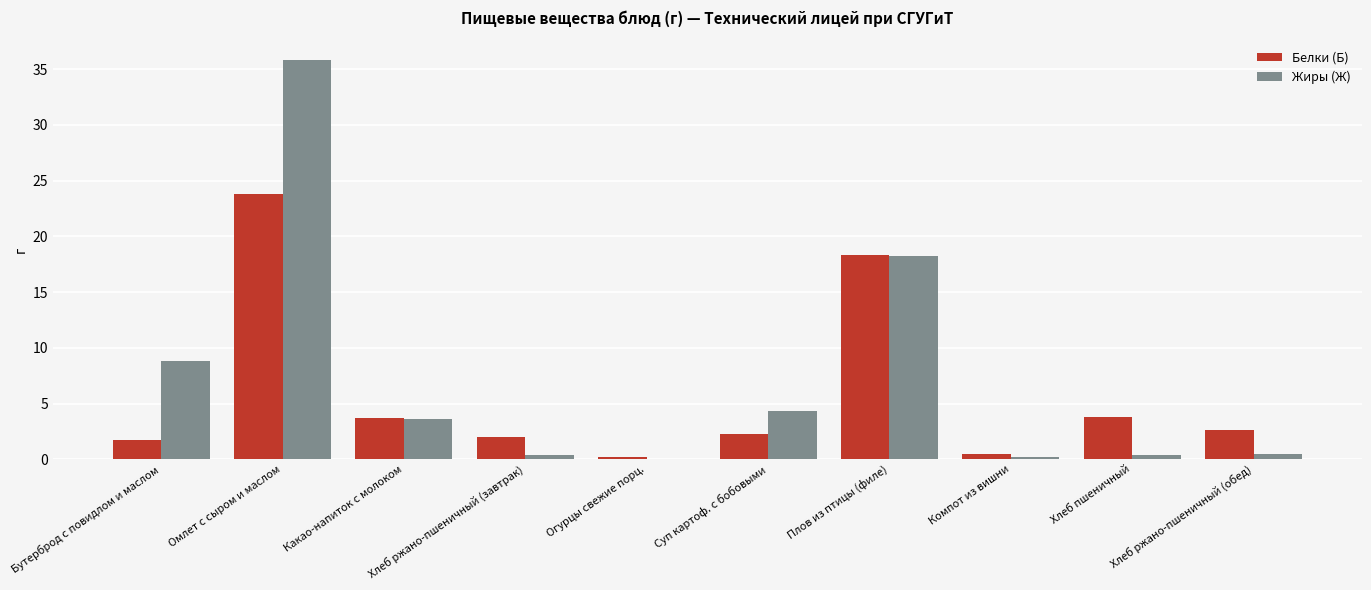

Is the value of Жиры (Ж) at Компот из вишни greater than the value of Белки (Б) at Хлеб ржано-пшеничный (завтрак)?

No